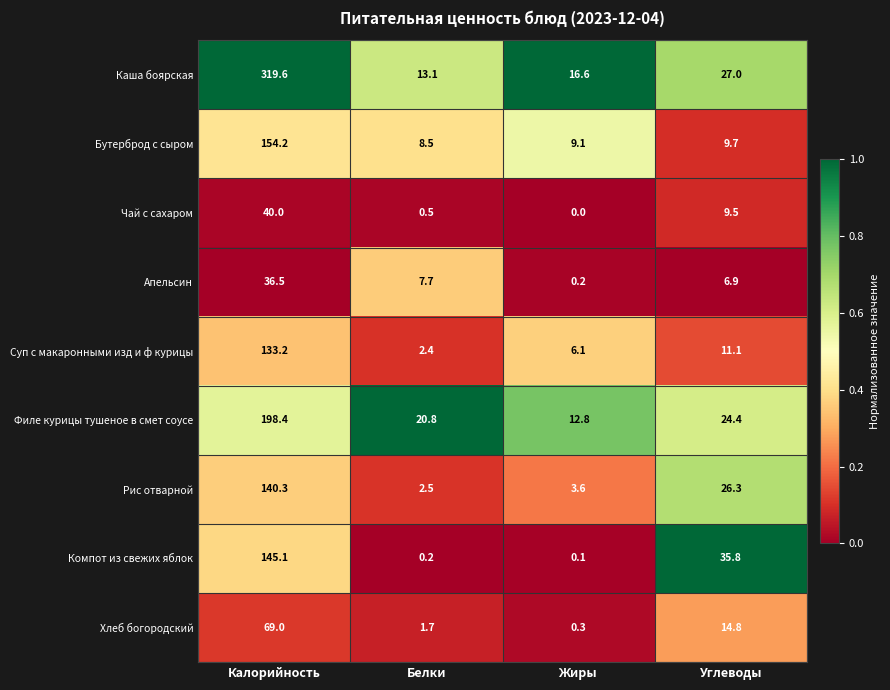

What is the difference between the maximum and minimum values in the Филе курицы тушеное в смет соусе series?

185.6